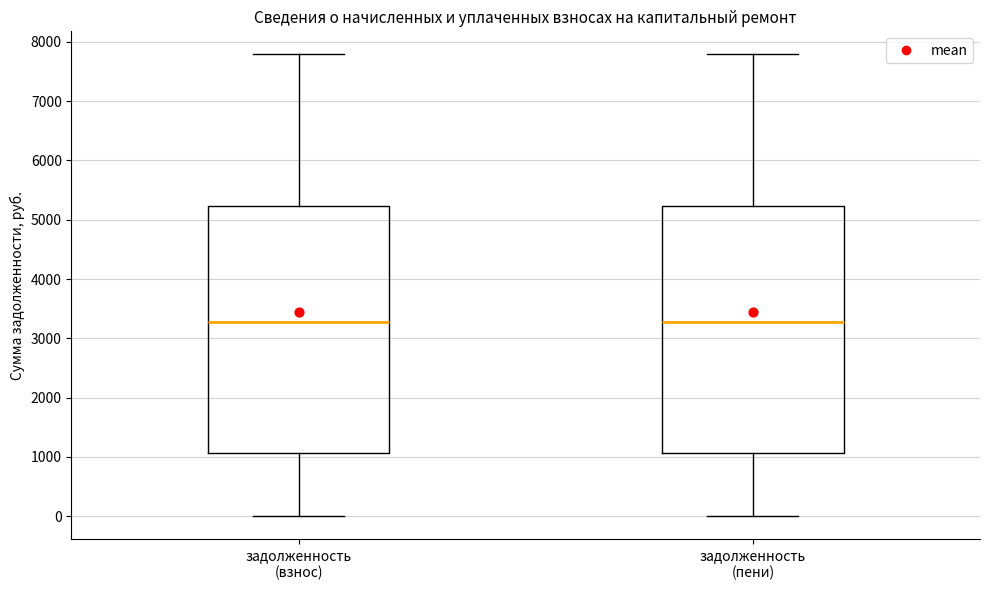

Reading left to right, transcribe this box plot: for each box, give where its median line is, the range the box spans, and where its two whiskers end, as read against the y-axis. The values are not printed on the chart, so give them approximately, as read against the axis.

задолженность (взнос): median 3300, box 1100 to 5200, whiskers 0 to 7800
задолженность (пени): median 3300, box 1100 to 5200, whiskers 0 to 7800